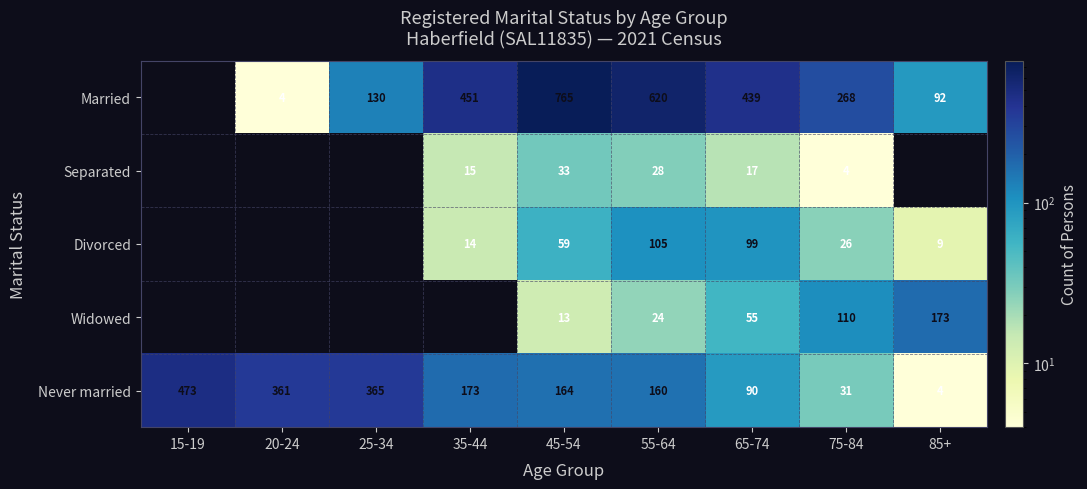

At which category is the sum across all series the highest?

45-54